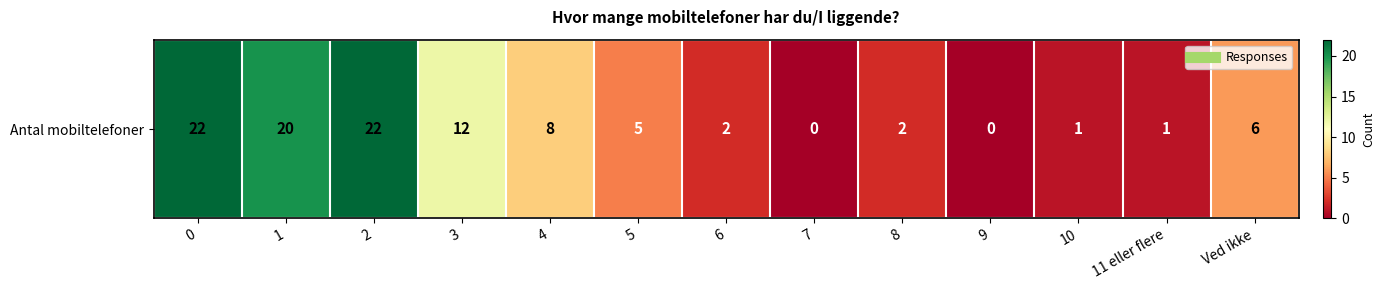

Reading left to right, what are all the values shown in this chart?

0=22	1=20	2=22	3=12	4=8	5=5	6=2	7=0	8=2	9=0	10=1	11 eller flere=1	Ved ikke=6